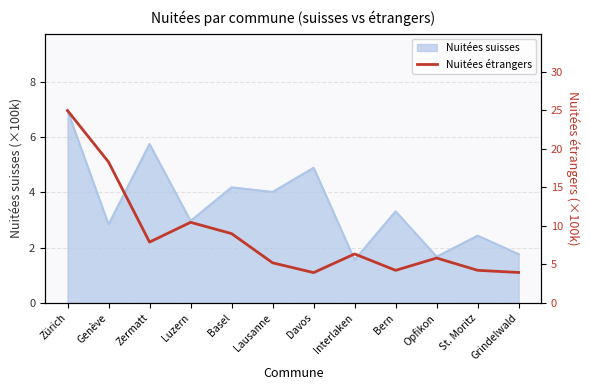

How many data points does each series have?

12